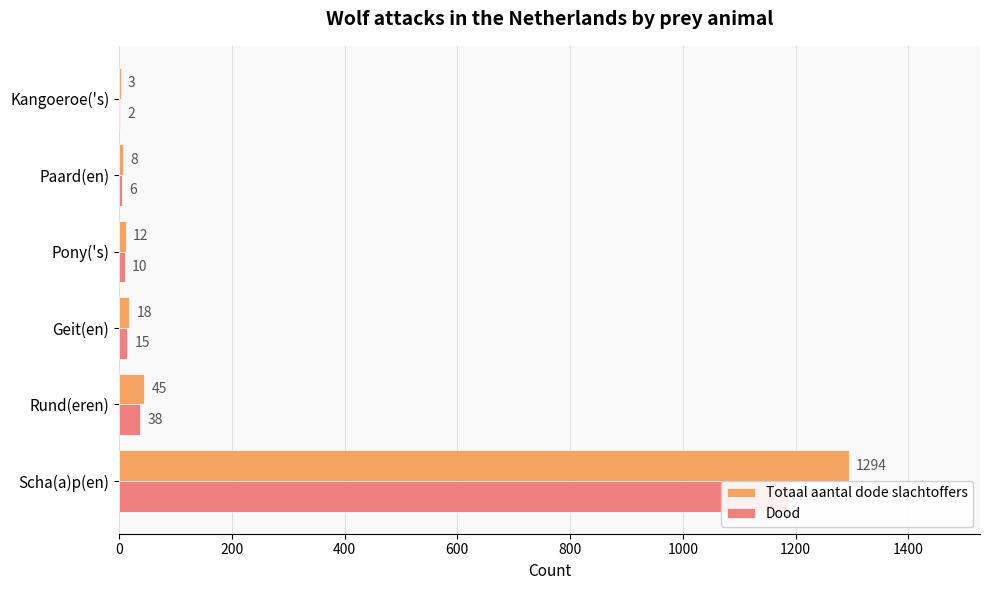

The value of Dood at Pony('s) is 3. True or false?

False